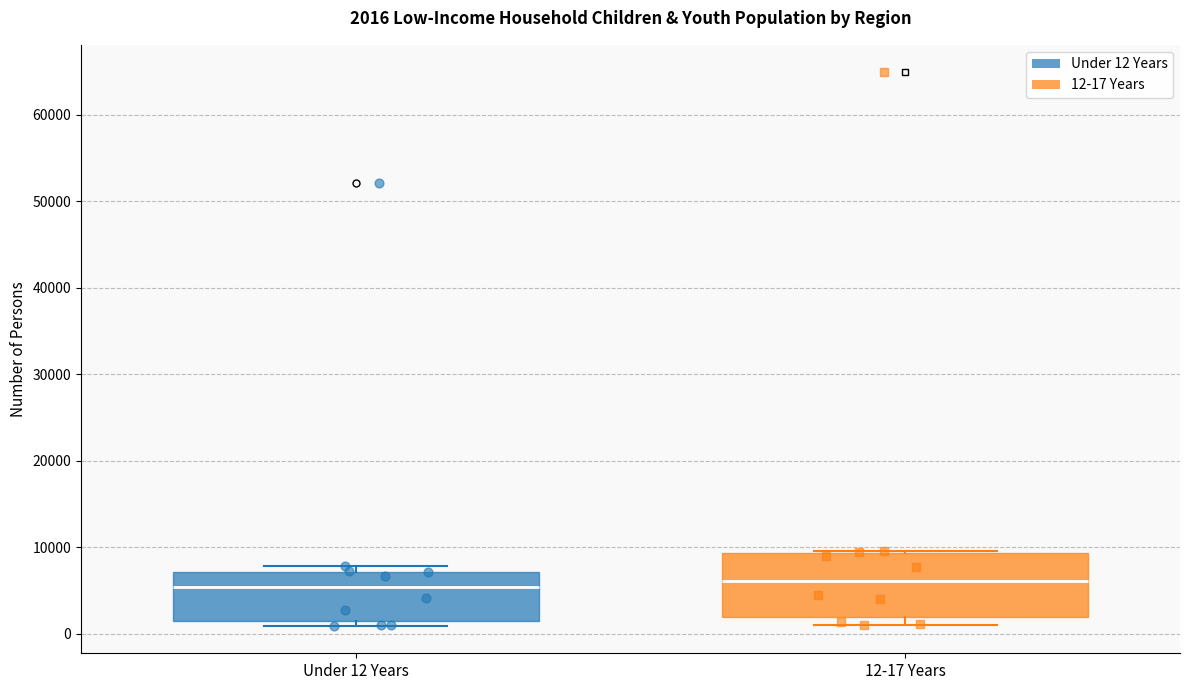

Comparing the boxes themselves (not the whiskers), which one is the tallest?

12-17 Years